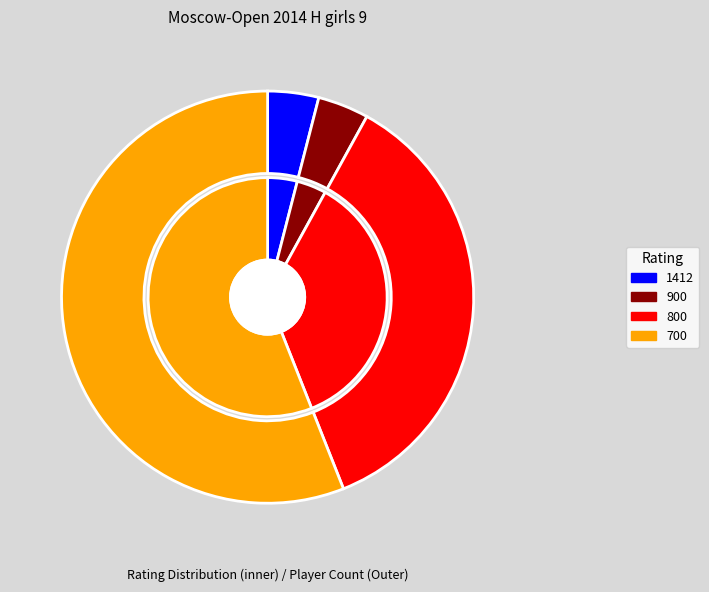

Is it true that 900 is 4% of the pie?

True